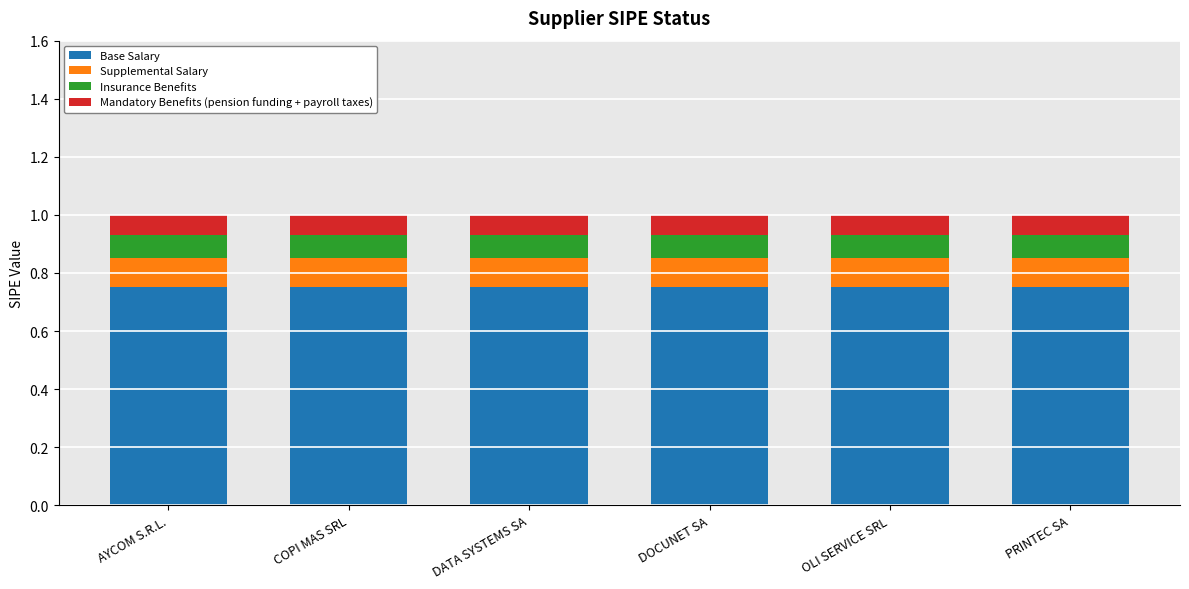

What is the total value across all series at DATA SYSTEMS SA?

1.0